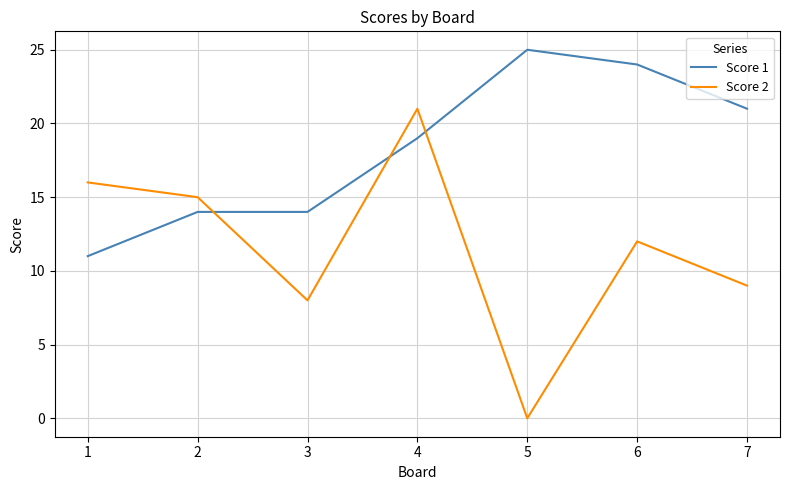

What is the difference between the Score 2 values at 4 and 3?

13